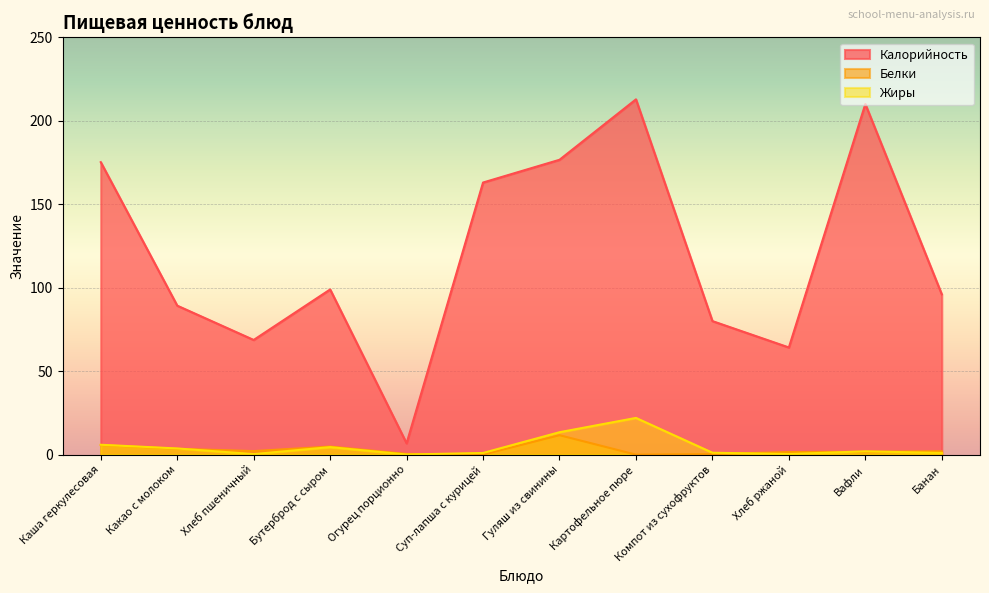

Does the chart display data point markers on the line(s)?

No